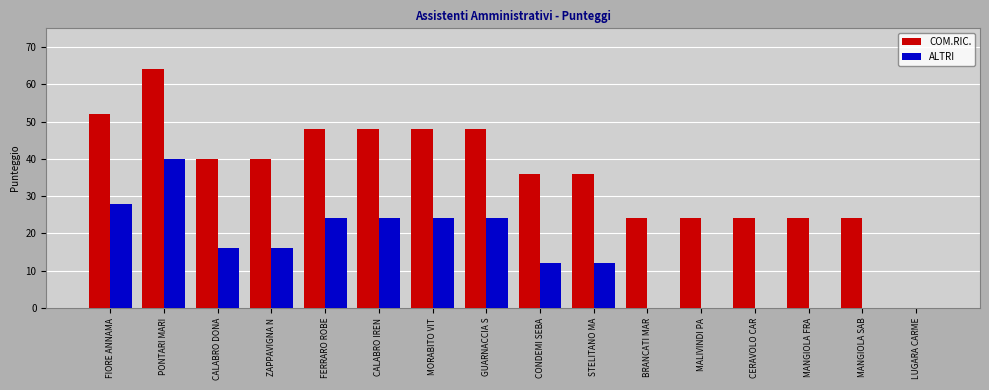

The ALTRI series shows 5 at CALABRO IREN. True or false?

False